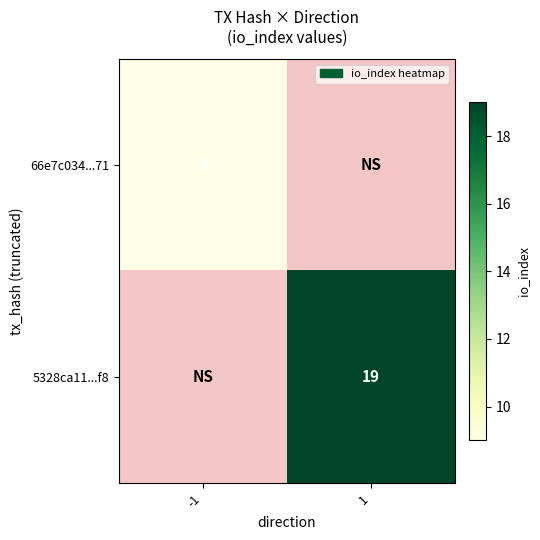

What is the greatest value displayed?

19.0